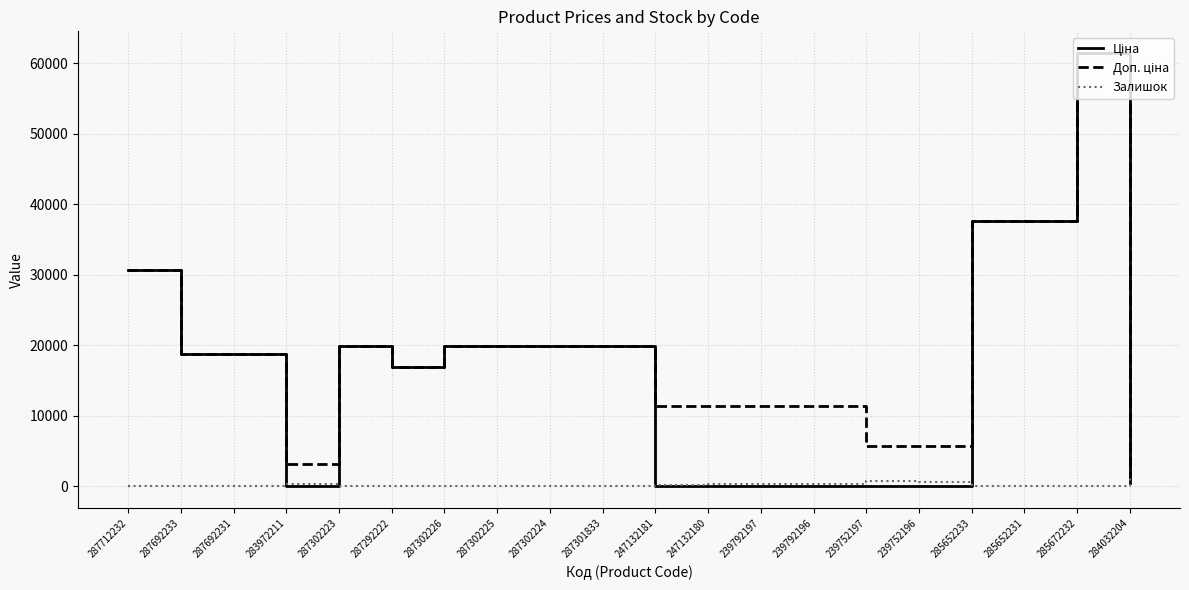

What position from the right is 287712232?

20